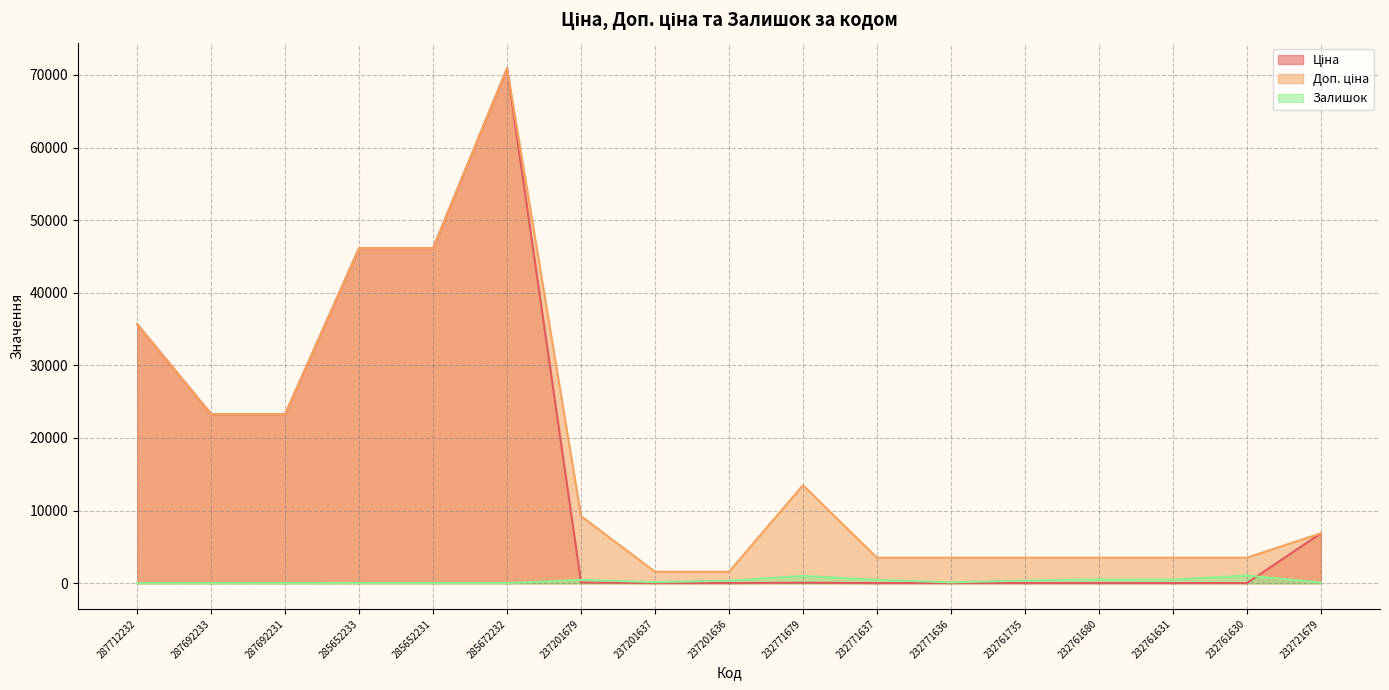

Is it true that Ціна equals 21.0 at 237201637?

False